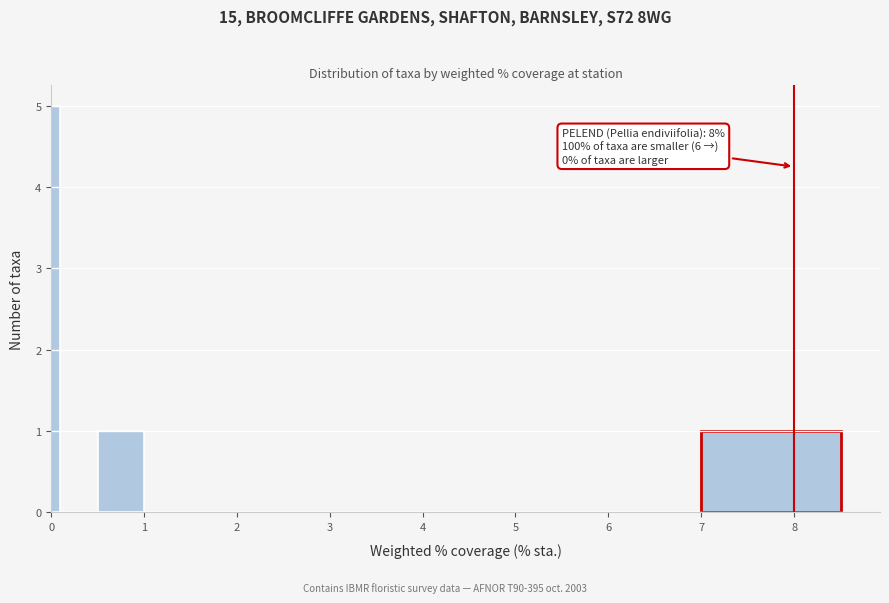

Around what value on the x-axis is the tallest bar? Give the approximate position of its centre, as read against the axis.

0.1